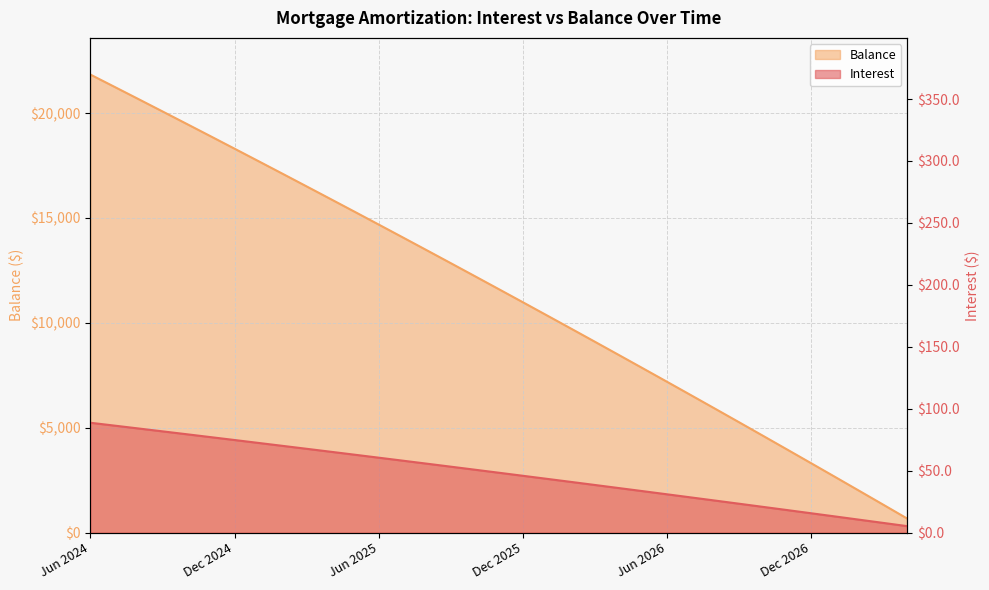

How many values in the Balance series are below 11606?

17